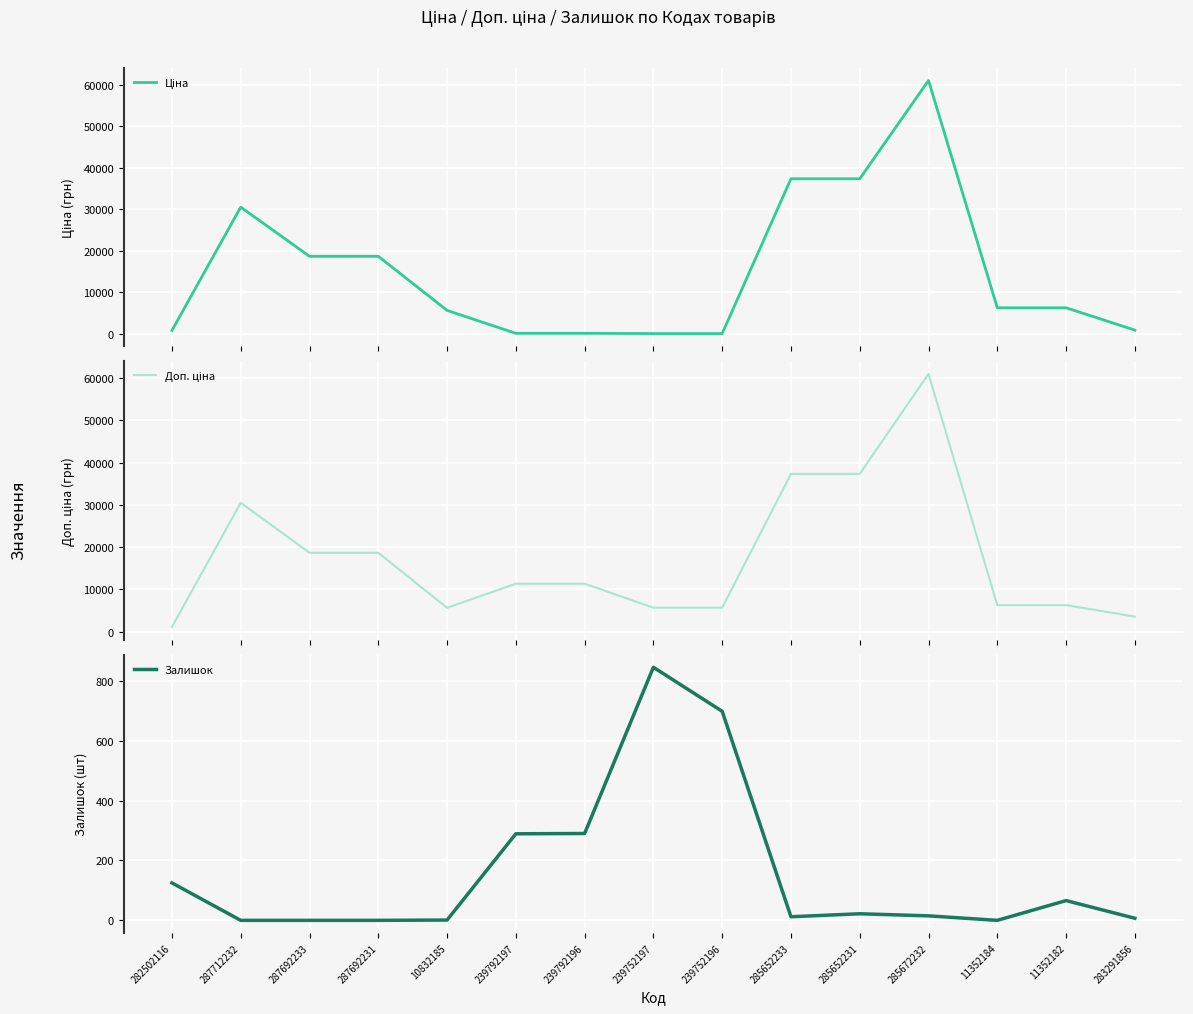

At how many categories does at least one series exceed 12593?

6